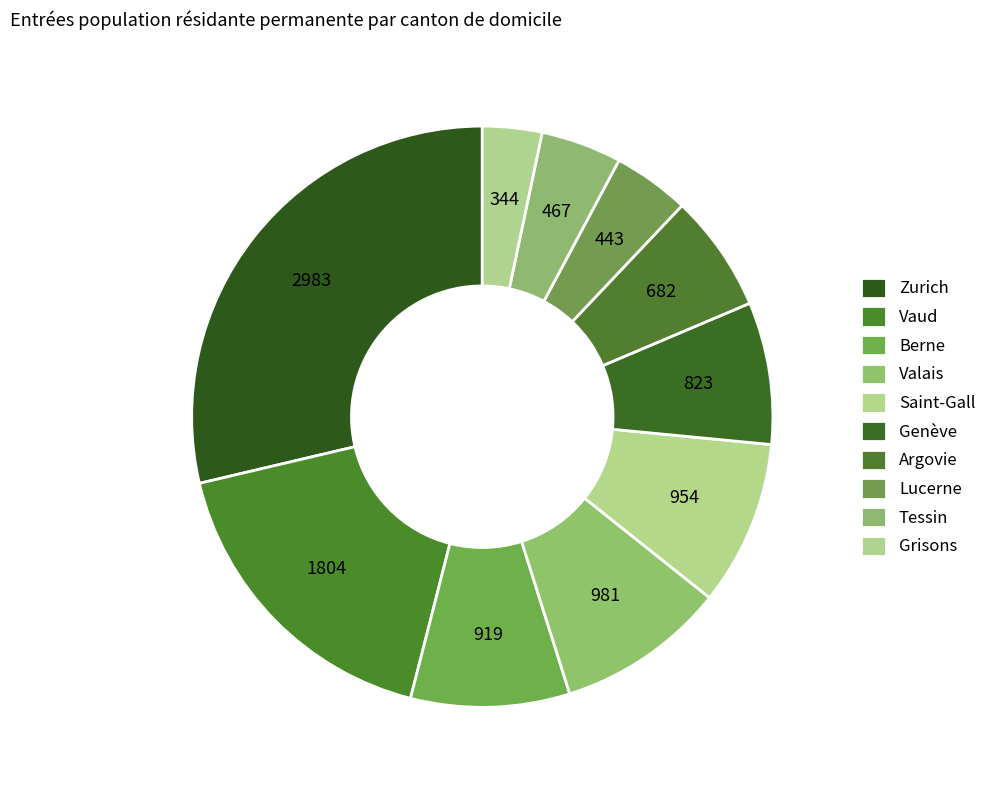

What percentage do Genève and Zurich together represent?

36.6%